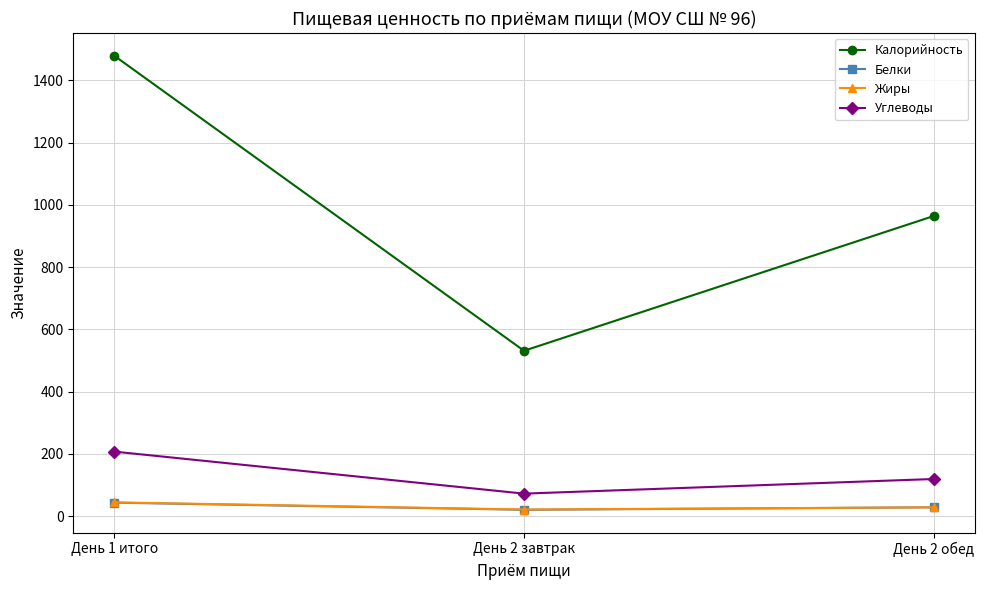

List the labels in order of Калорийность value, smallest first.

День 2 завтрак, День 2 обед, День 1 итого